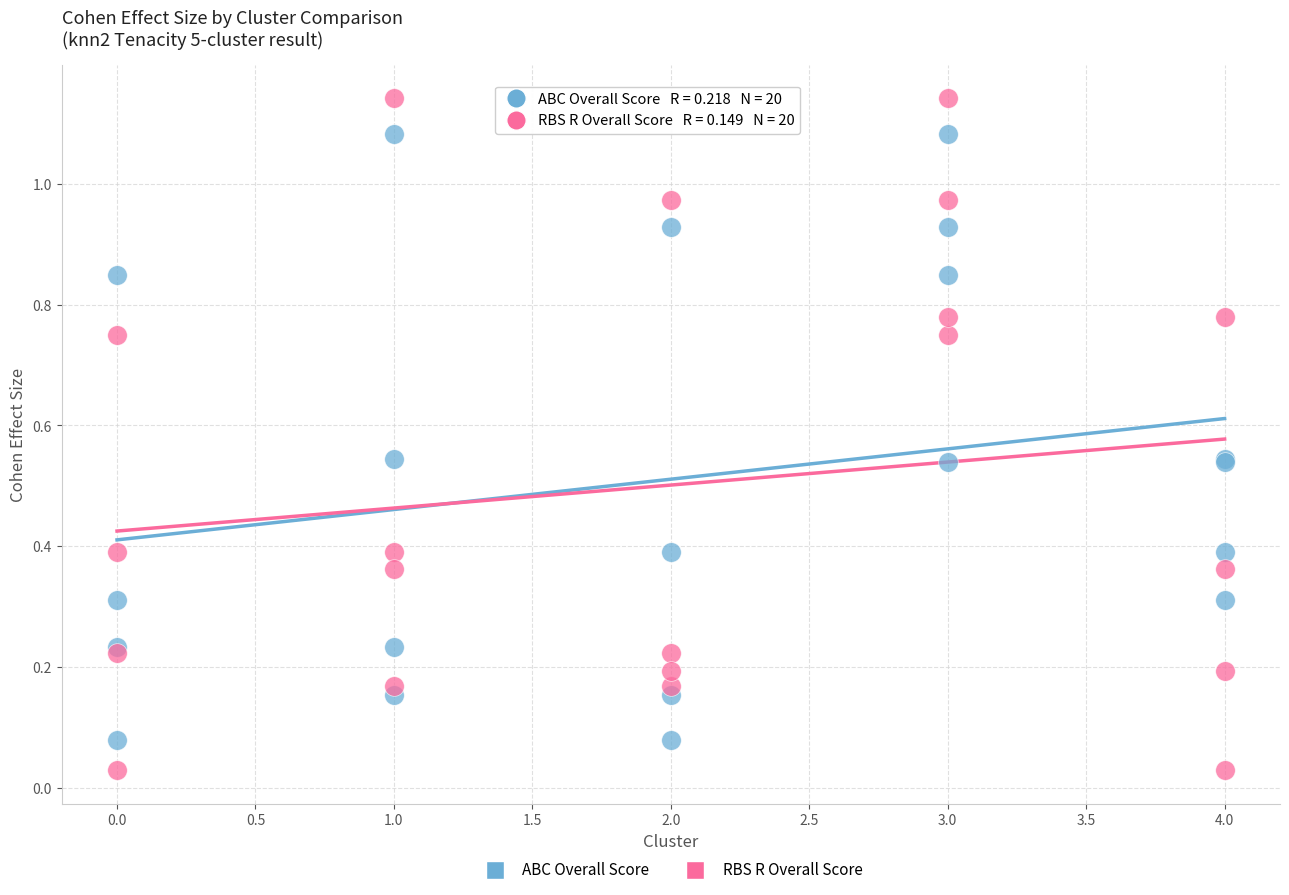

What are all the series names shown in the legend?

ABC Overall Score, RBS R Overall Score